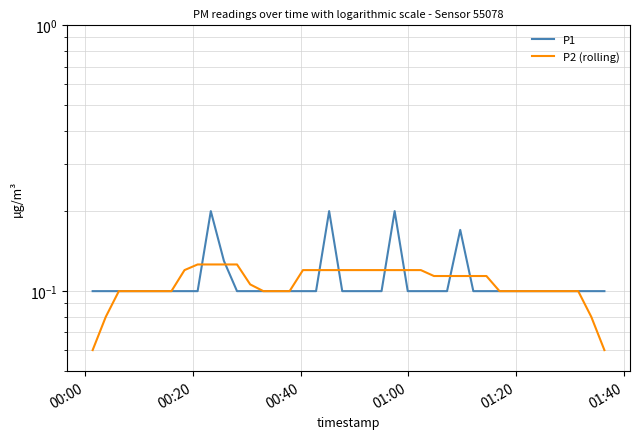

Reading left to right, extract all data points from this chart.

P1: 0.1	0.1	0.1	0.1	0.1	0.1	0.1	0.1	0.1	0.2	0.1	0.1	0.1	0.1	0.1	0.1	0.1	0.1	0.2	0.1	0.1	0.1	0.1	0.2	0.1	0.1	0.1	0.1	0.2	0.1	0.1	0.1	0.1	0.1	0.1	0.1	0.1	0.1	0.1	0.1
P2 (rolling): 0.1	0.1	0.1	0.1	0.1	0.1	0.1	0.1	0.1	0.1	0.1	0.1	0.1	0.1	0.1	0.1	0.1	0.1	0.1	0.1	0.1	0.1	0.1	0.1	0.1	0.1	0.1	0.1	0.1	0.1	0.1	0.1	0.1	0.1	0.1	0.1	0.1	0.1	0.1	0.1